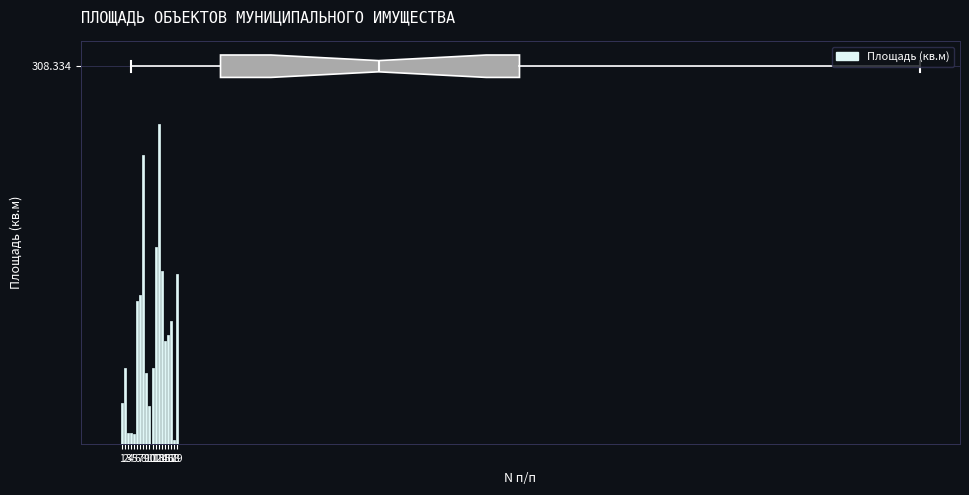

What is the maximum value shown in the chart?

261.3